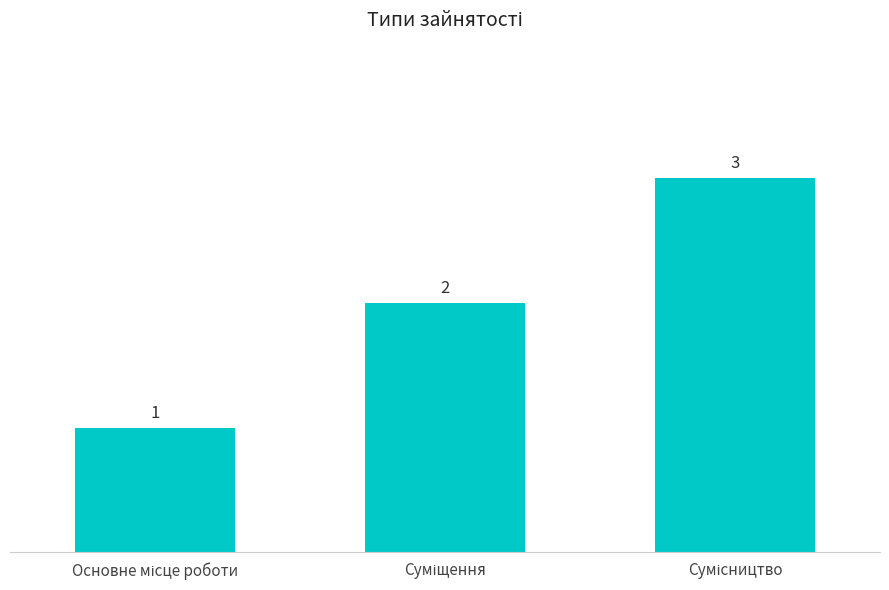

Count the values in the range 1 to 3.

3